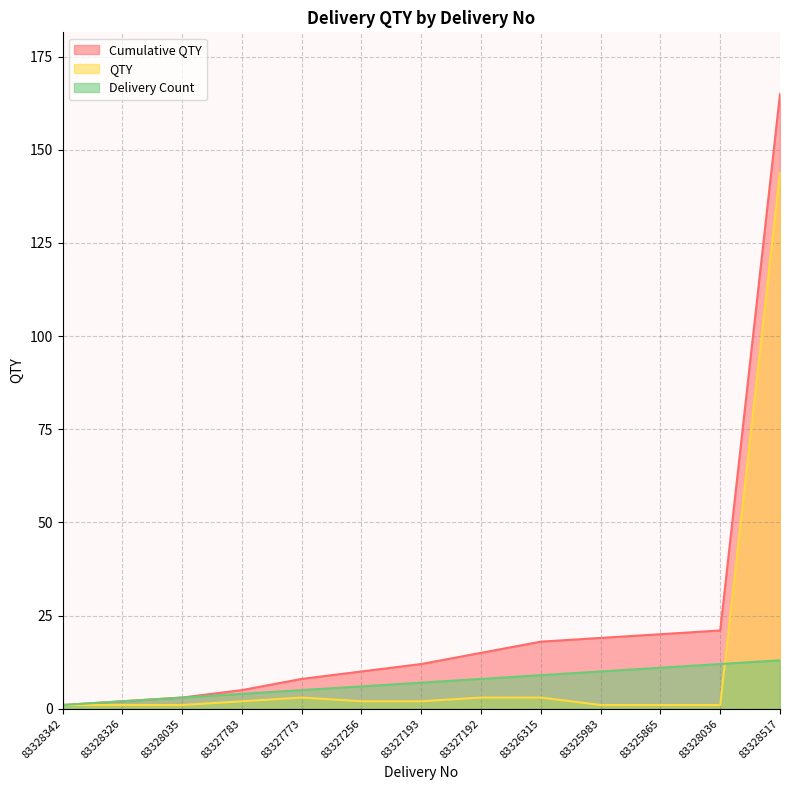

List the labels in order of QTY value, largest first.

83328517, 83327773, 83327192, 83326315, 83327783, 83327256, 83327193, 83328342, 83328326, 83328035, 83325983, 83325865, 83328036